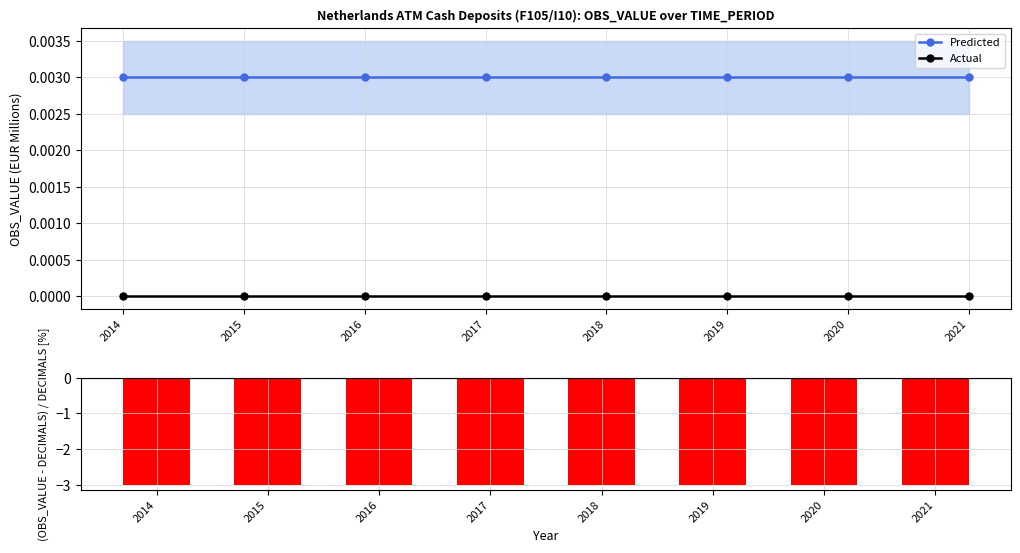

Is the value of Predicted at 2016 greater than the value of Actual at 2018?

Yes